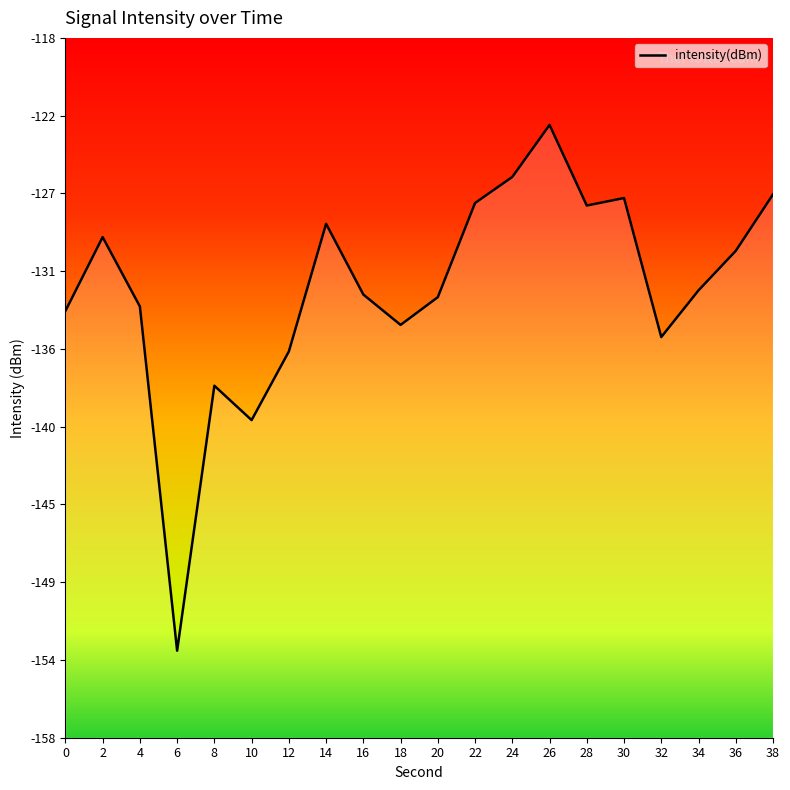

Is this an area chart (filled region under the line)?

No